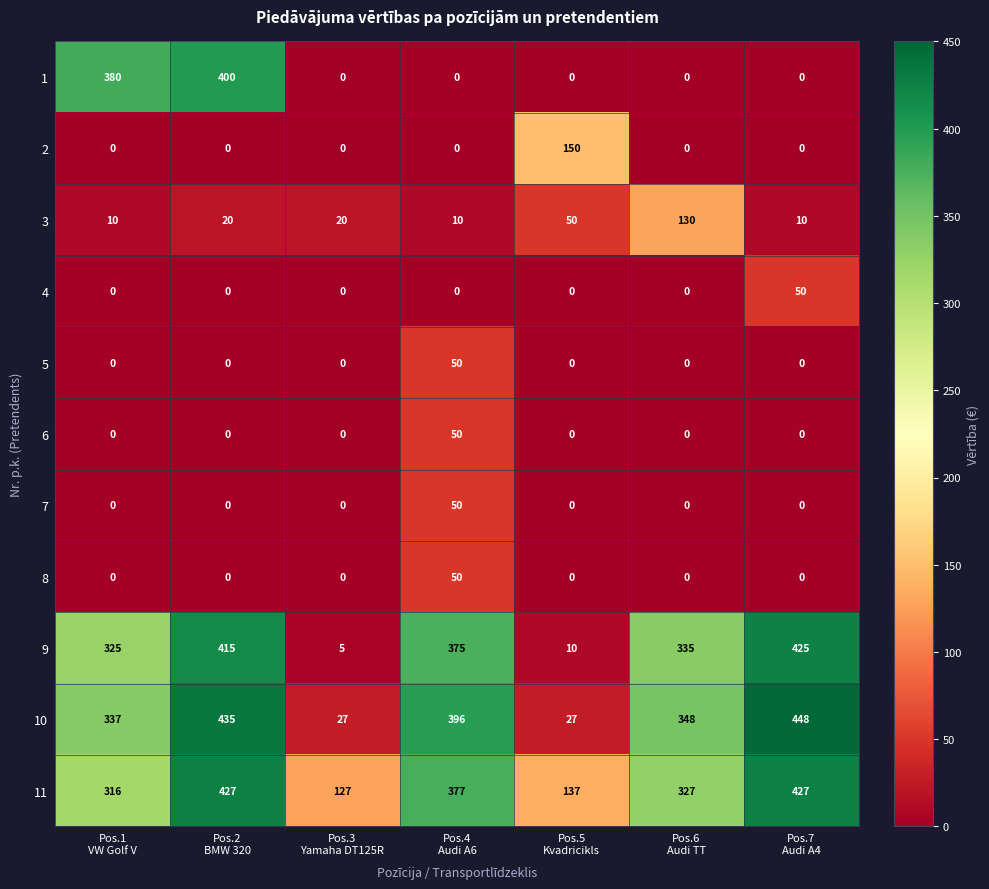

At how many categories does at least one series exceed 70?

7